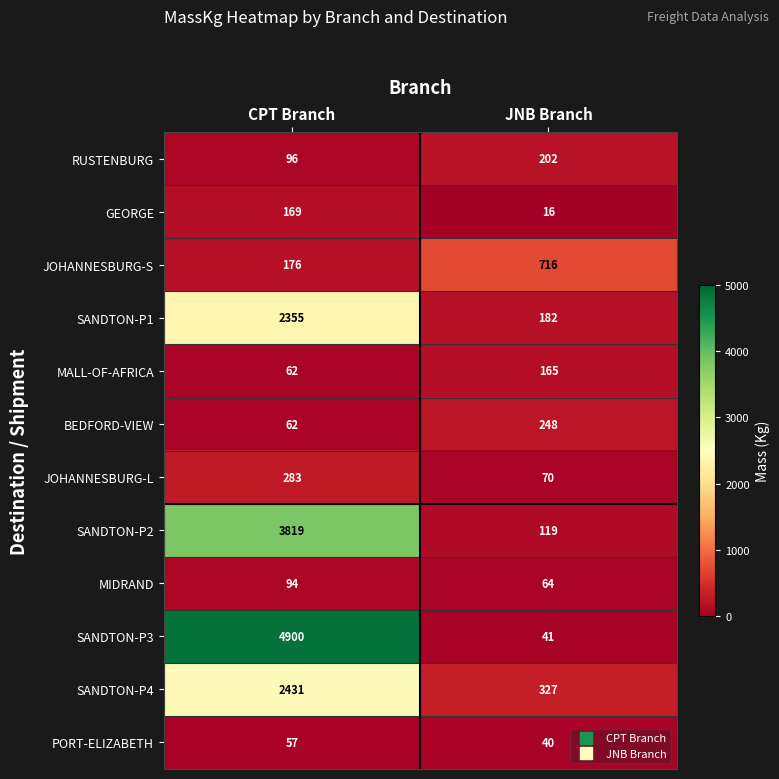

Which category has the lowest value in the JOHANNESBURG-L series?

JNB Branch